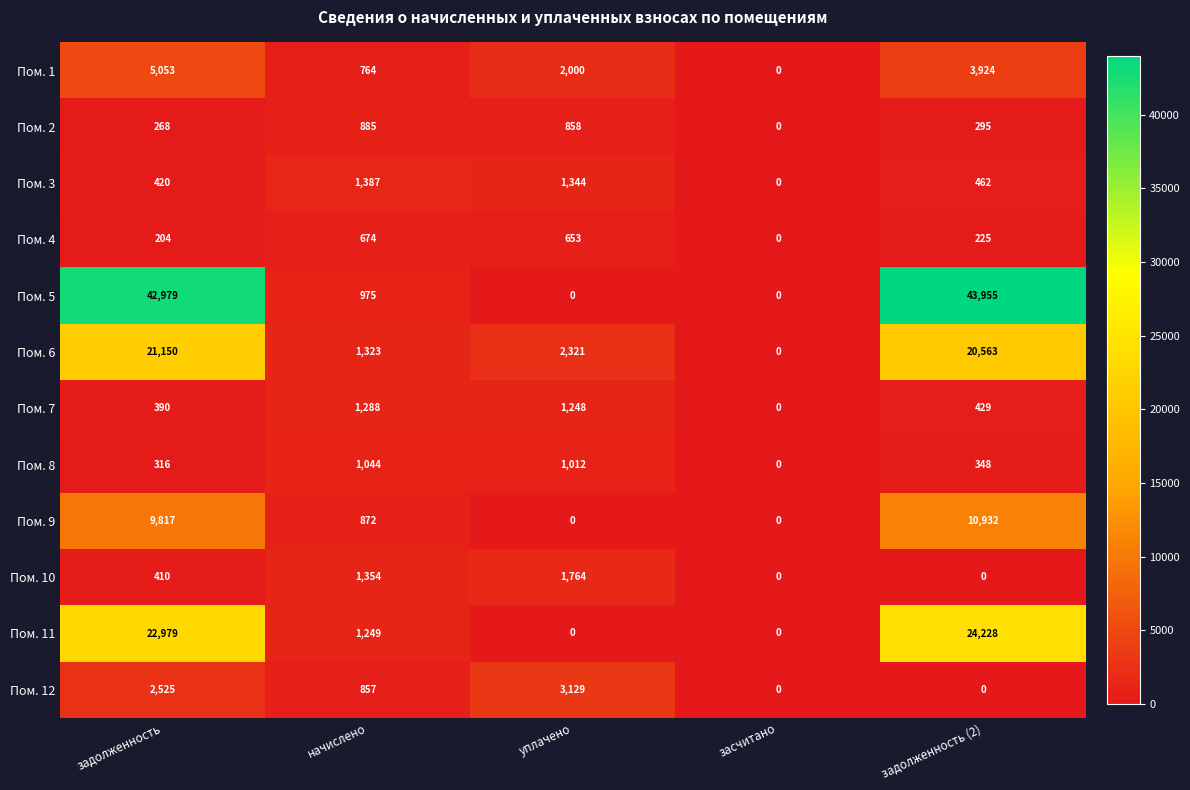

Where is Пом. 10 nearest to the value 882?

задолженность